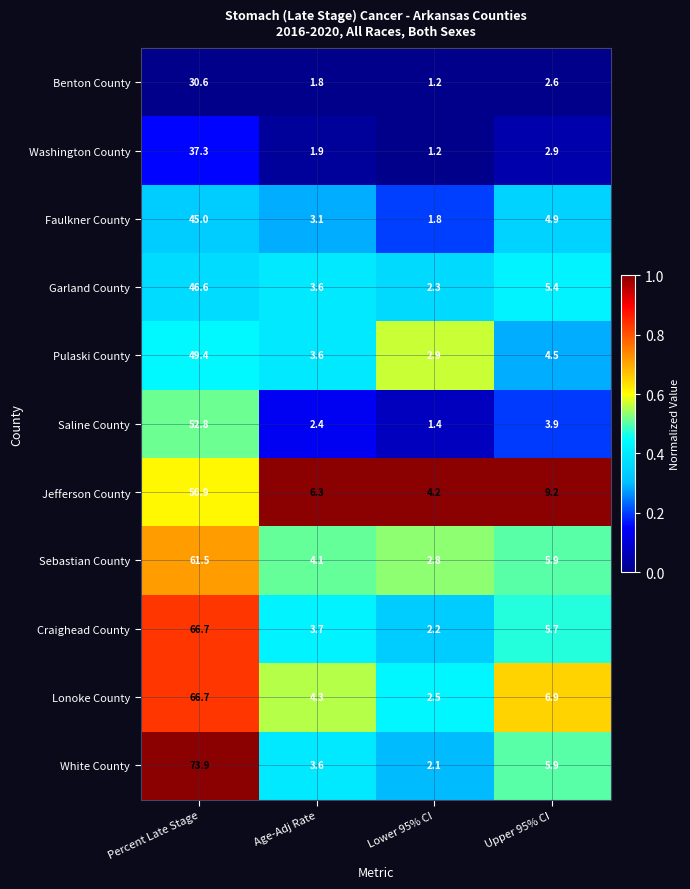

What is the minimum value for Washington County?

1.2